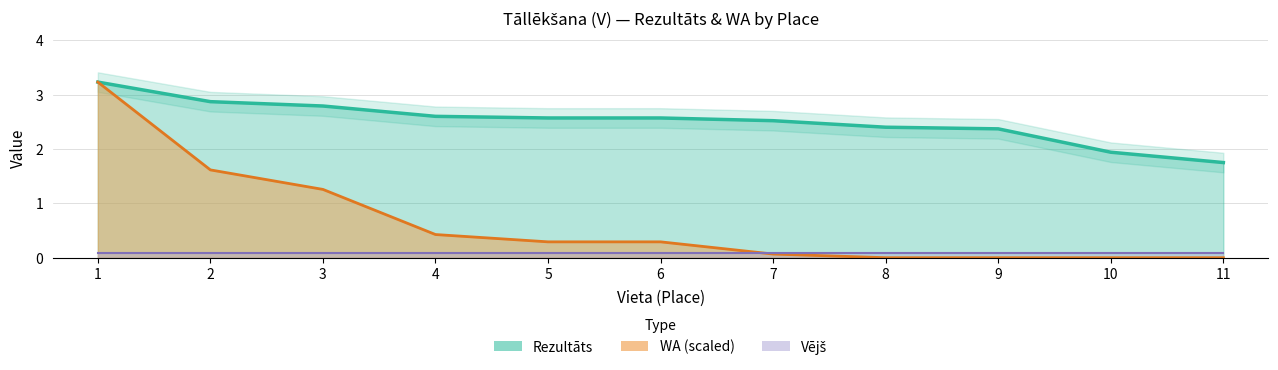

What is the sum of all WA values?

7.2